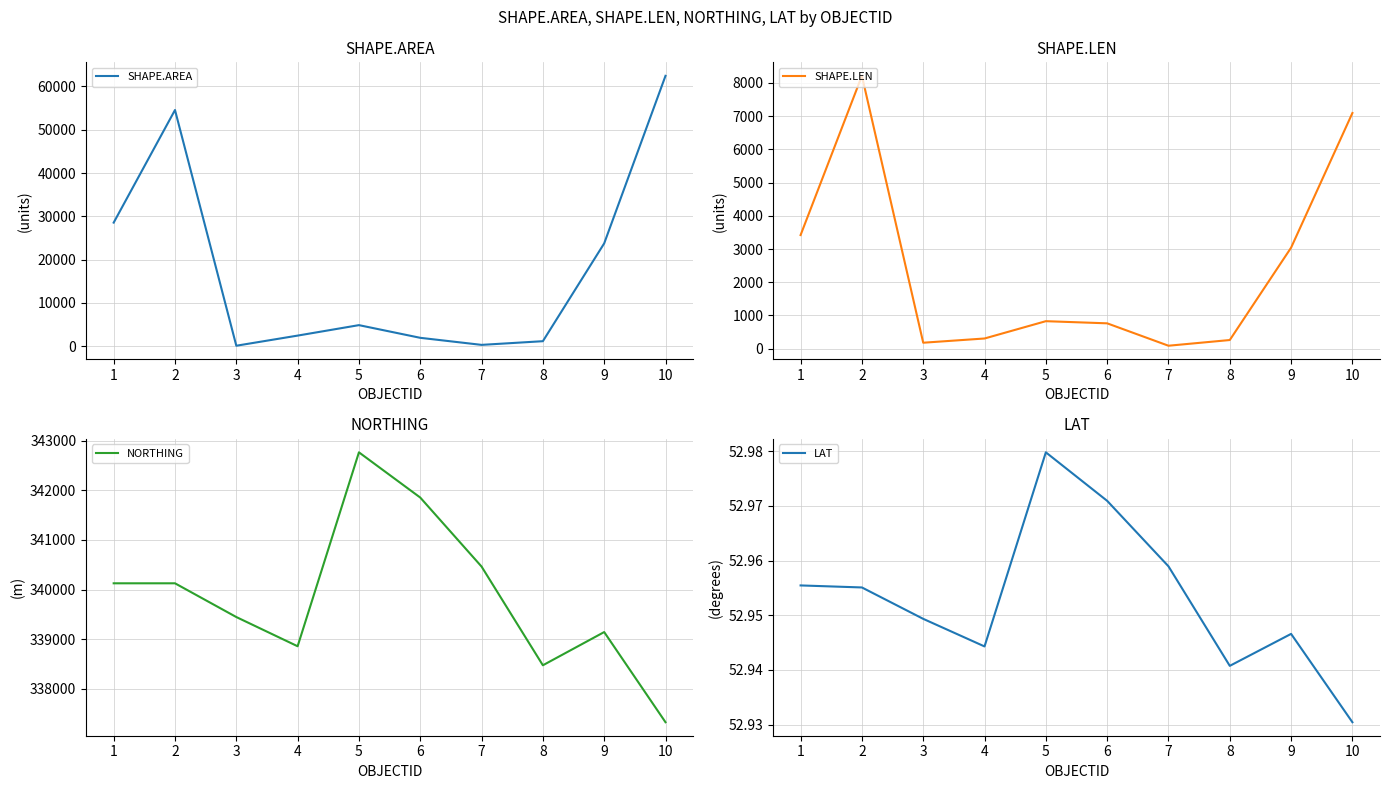

What are all the series names shown in the legend?

SHAPE.AREA, SHAPE.LEN, NORTHING, LAT